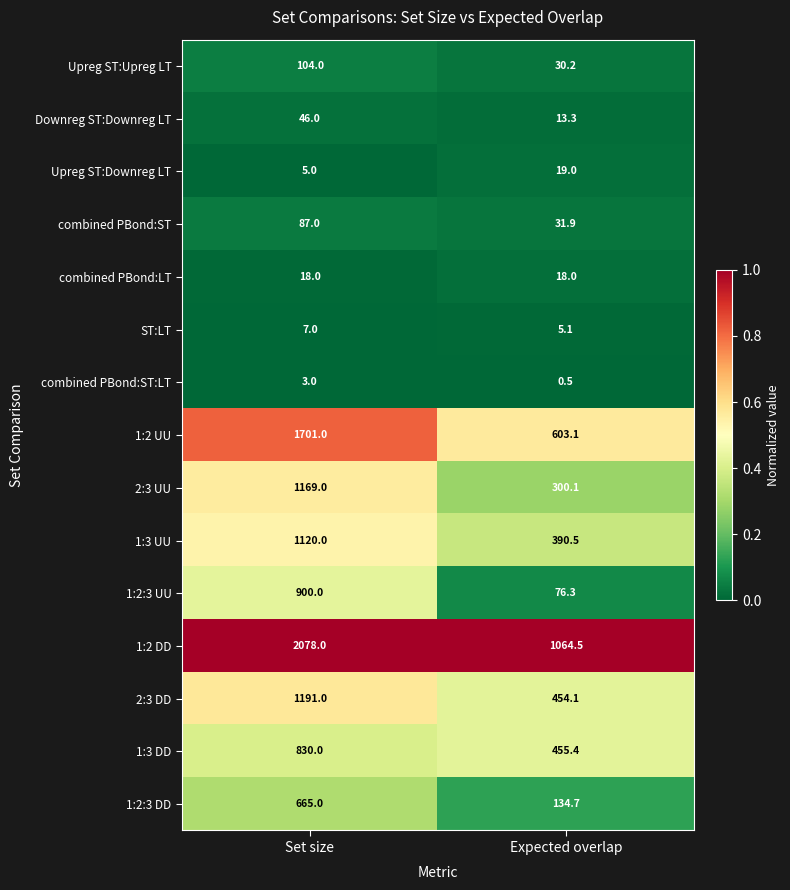

What is the approximate value of 2:3 UU at Set size?

1169.0